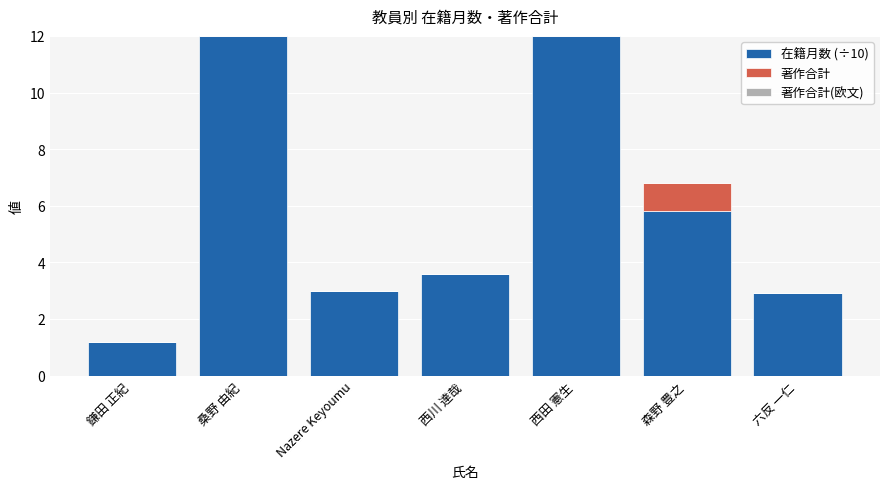

What is the maximum value for 在籍月数 (÷10)?

12.0